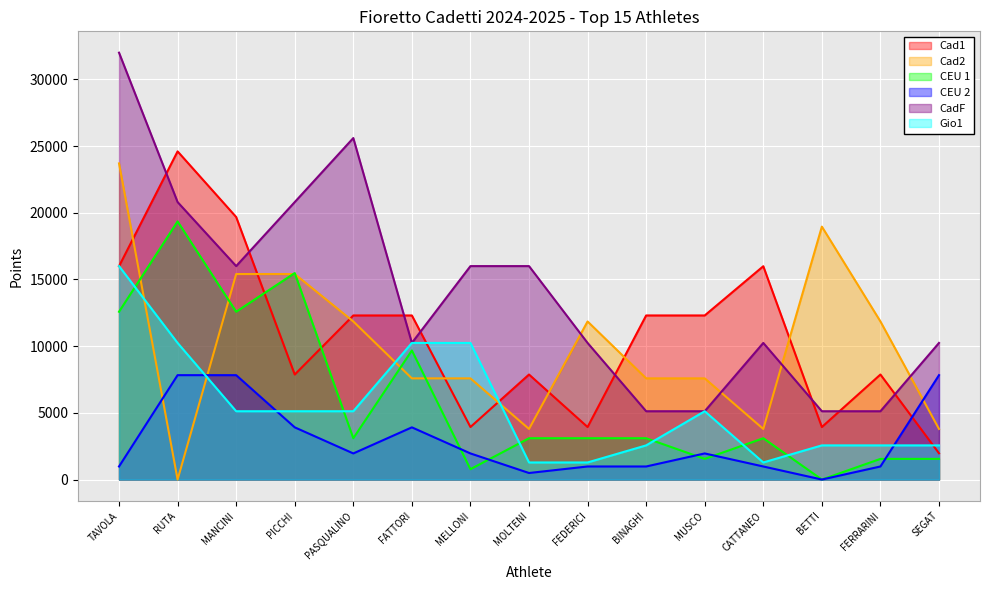

At MELLONI, list the series in order from largest to smallest.

CadF, Gio1, Cad2, Cad1, CEU 2, CEU 1